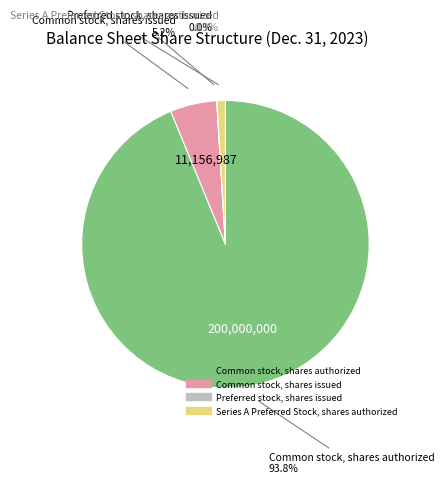

To the nearest percent, what portion does Common stock, shares issued represent?

5%